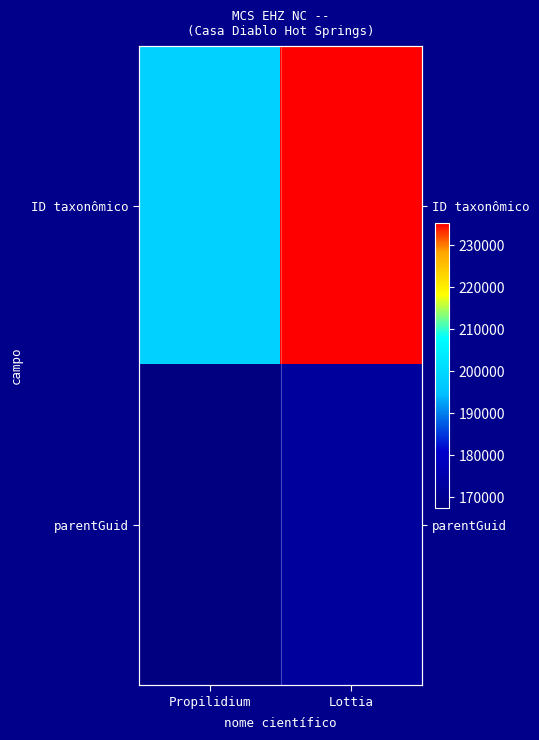

Between Propilidium and Lottia, which series saw the biggest shift?

ID taxonômico